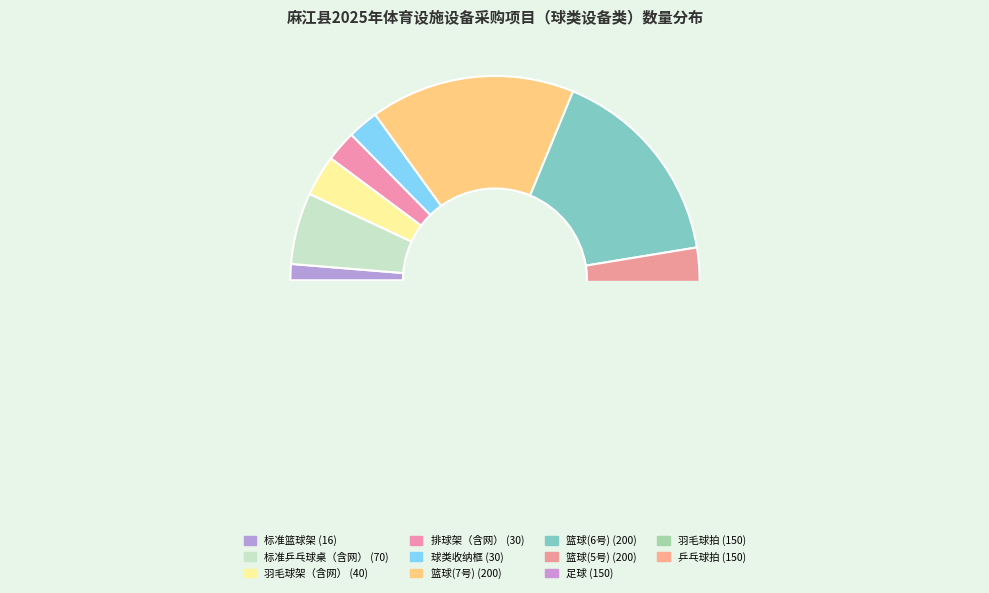

What is the change in value from 篮球(7号) to 羽毛球拍?

-50